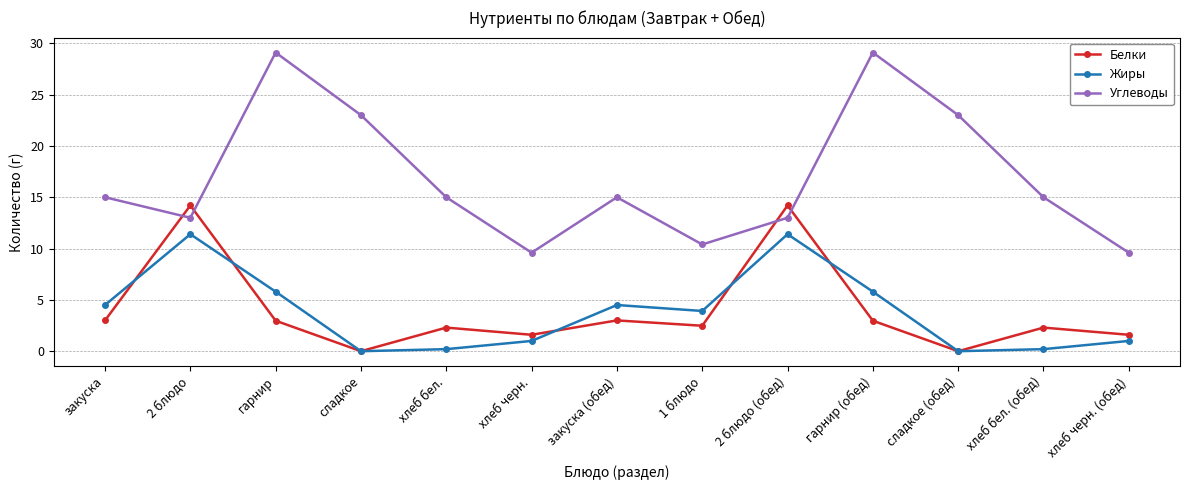

Reading left to right, what are all the values shown in this chart?

Белки: 3.0	14.2	3.0	0.0	2.3	1.6	3.0	2.5	14.2	3.0	0.0	2.3	1.6
Жиры: 4.5	11.4	5.8	0.0	0.2	1.0	4.5	3.9	11.4	5.8	0.0	0.2	1.0
Углеводы: 15.0	13.0	29.1	23.0	15.0	9.6	15.0	10.4	13.0	29.1	23.0	15.0	9.6